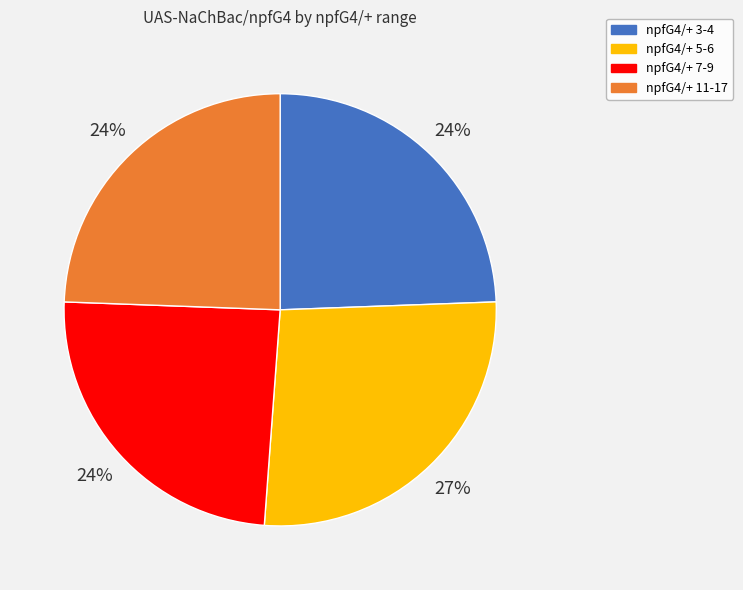

Is there any slice that represents more than half of the pie?

No